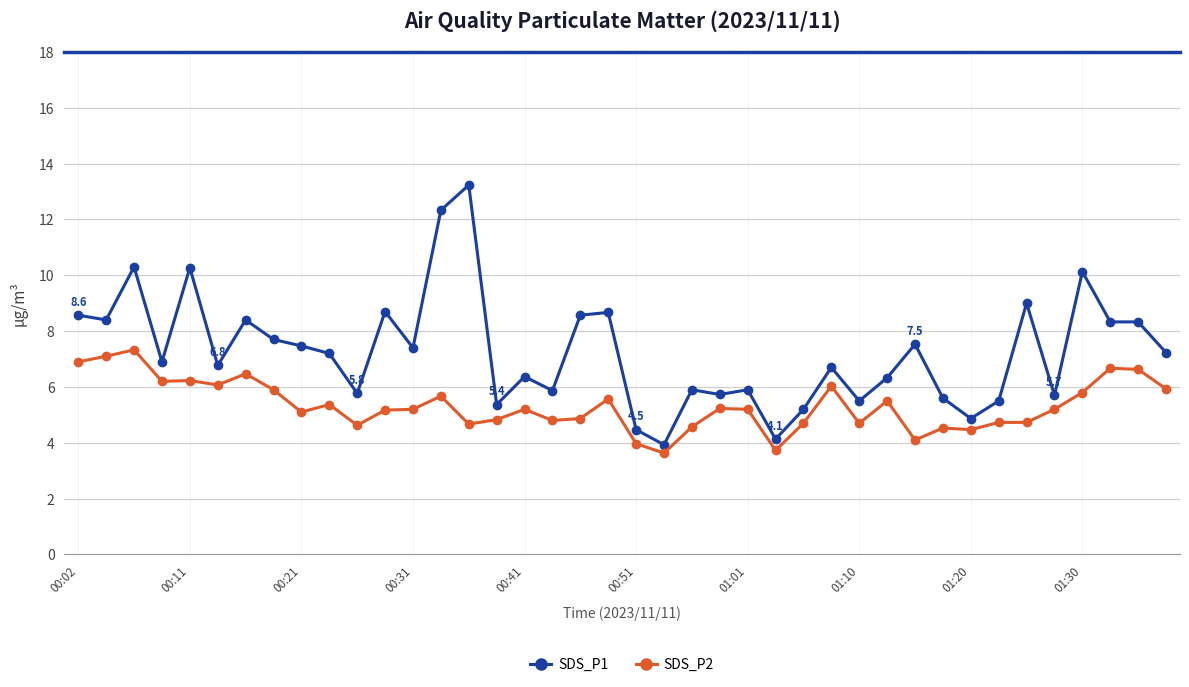

True or false: SDS_P2 has more than 2 interior local peaks.

True